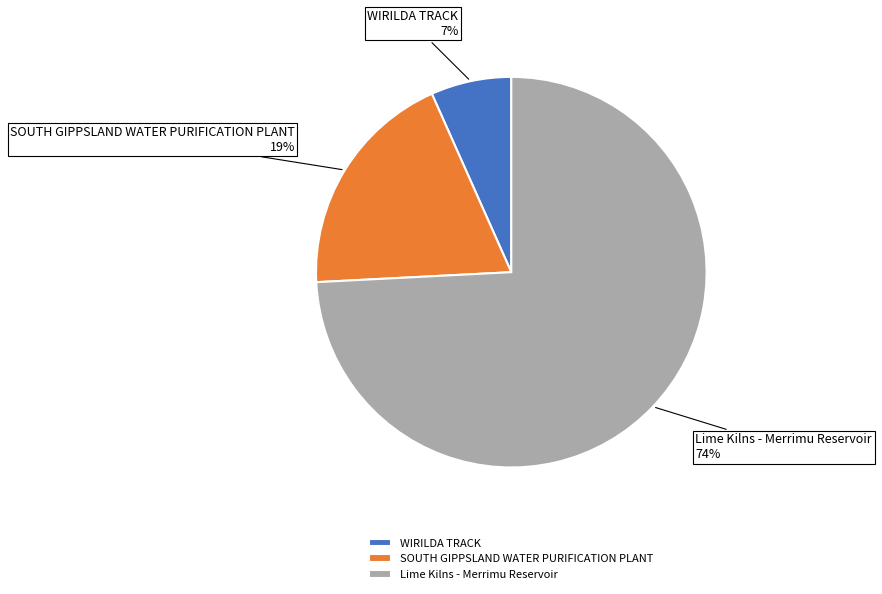

Which has a higher value, Lime Kilns - Merrimu Reservoir or SOUTH GIPPSLAND WATER PURIFICATION PLANT?

Lime Kilns - Merrimu Reservoir